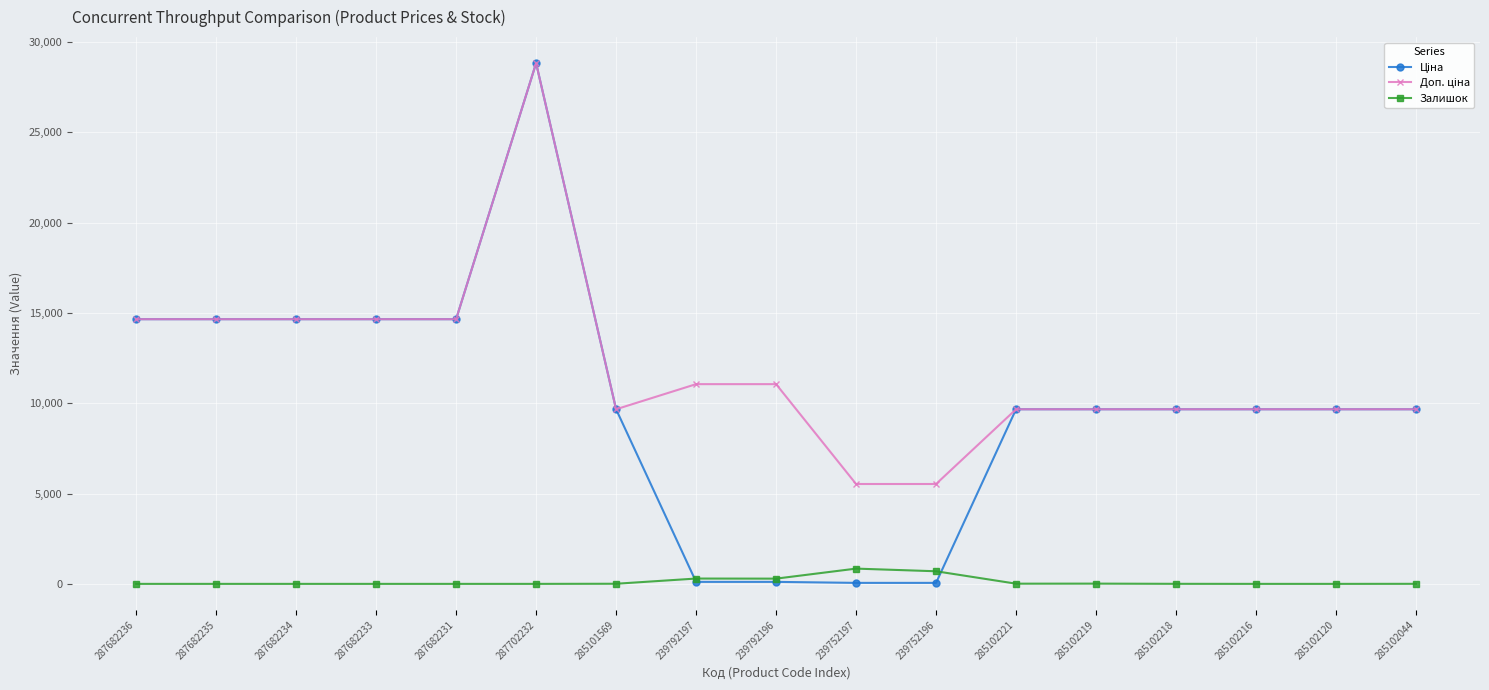

What is the total value across all series at 287682235?

29299.2